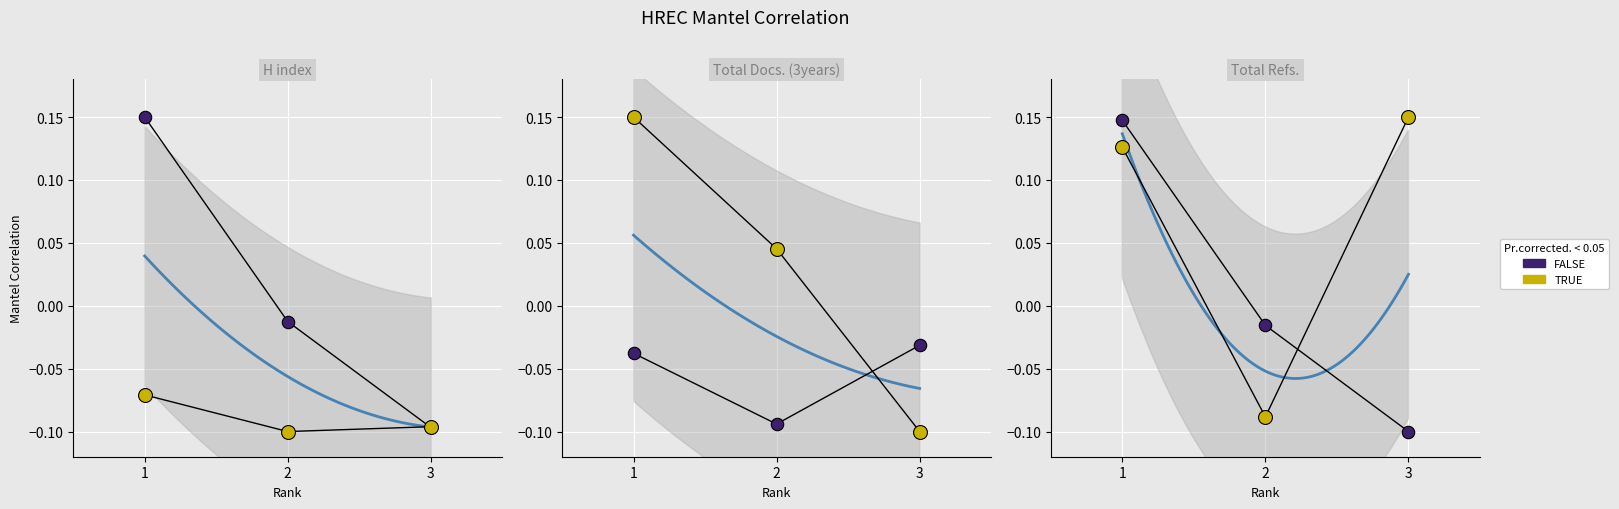

Which series has the largest total across all categories?

TRUE